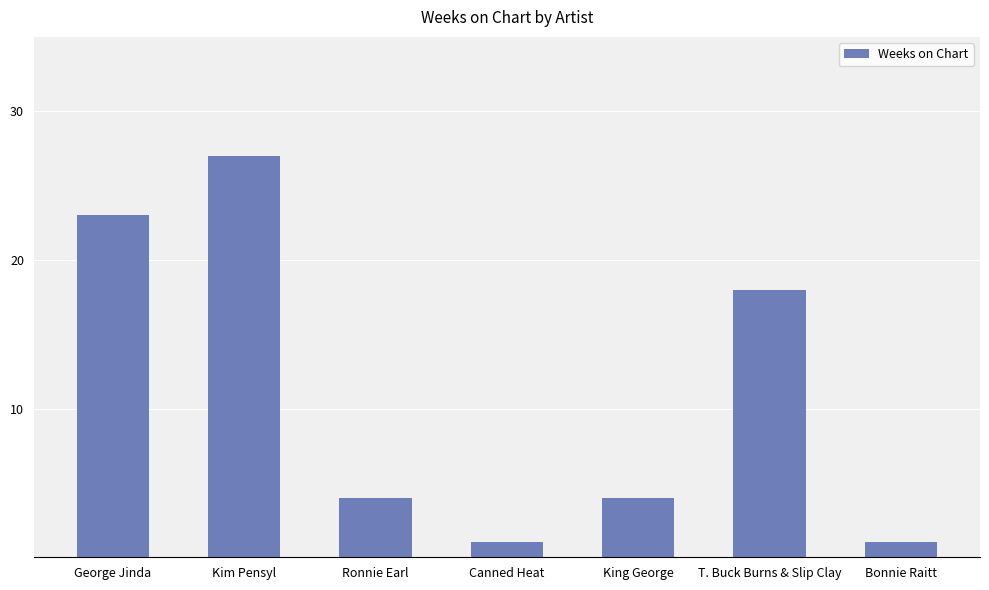

True or false: the data shows 2 at King George.

False